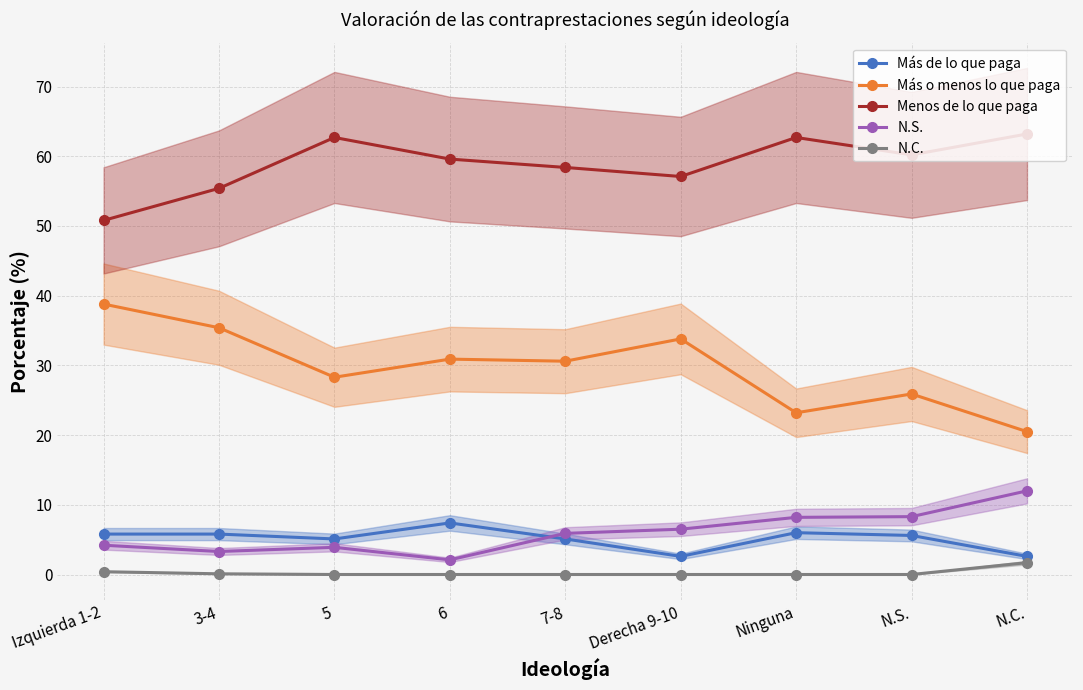

At how many categories does at least one series exceed 23?

9